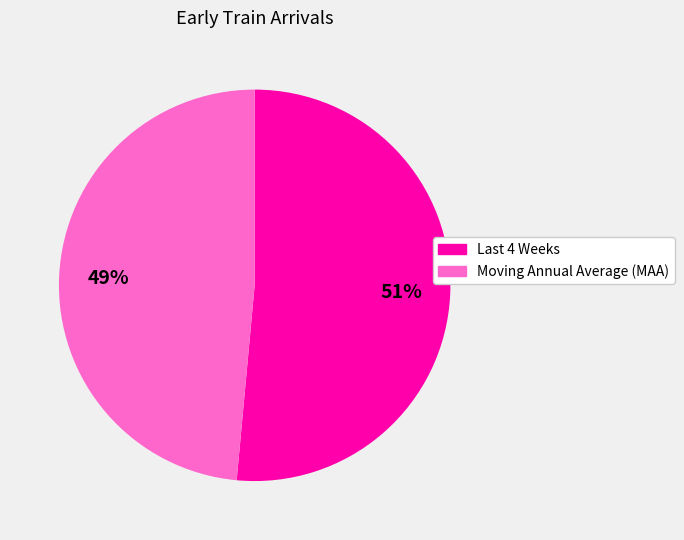

Which category has the biggest portion of the pie?

Last 4 Weeks